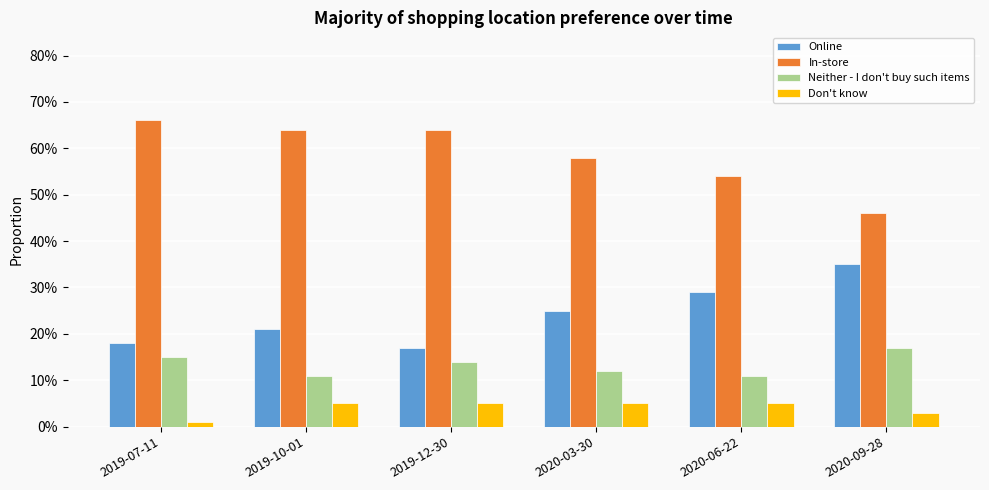

What is the label of the 6th bar from the left?

2020-09-28